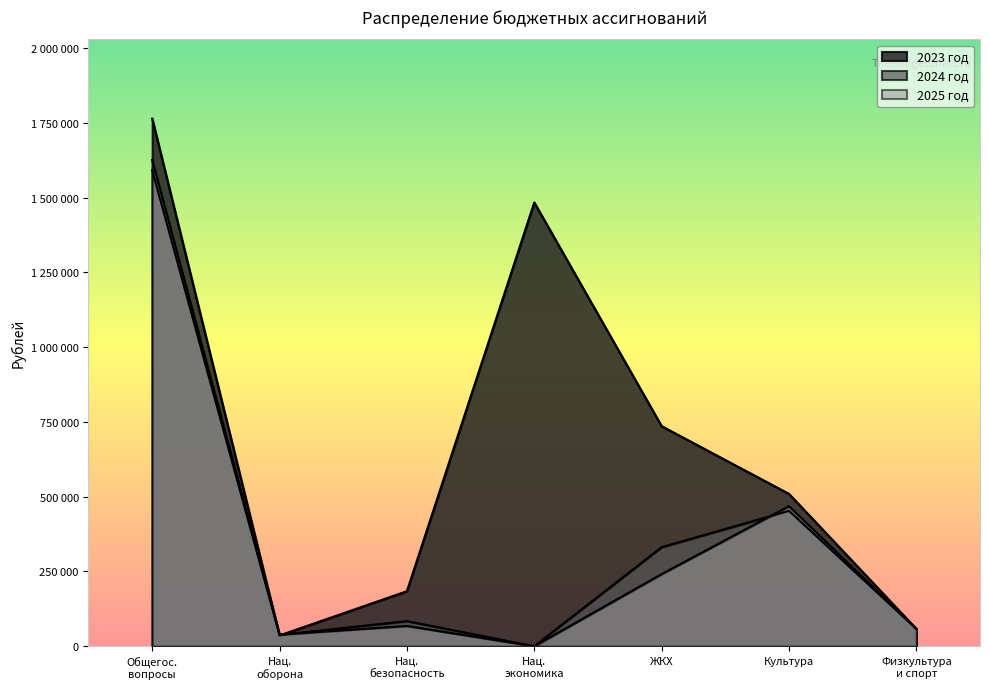

Which series has the widest spread of values?

2023 год